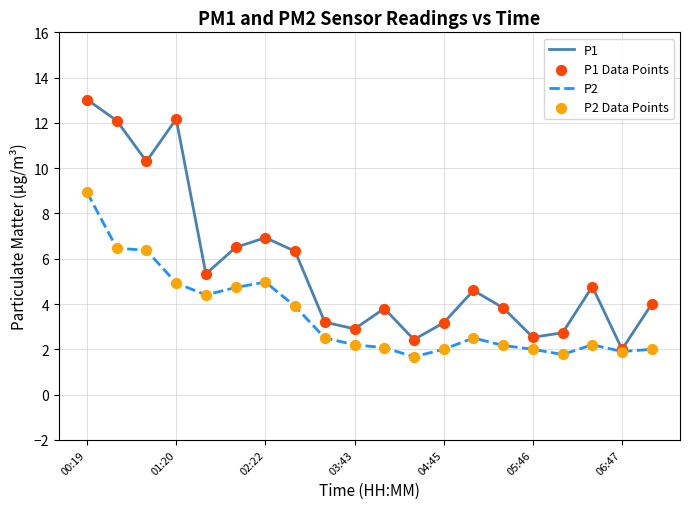

Which series has the widest spread of values?

P1